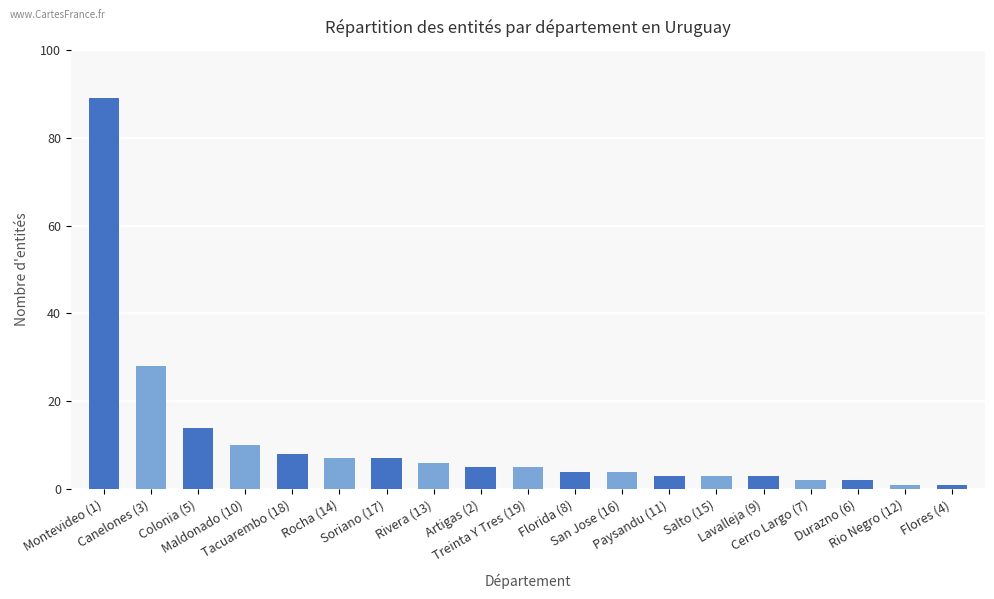

What is the change in value from Rivera (13) to Rio Negro (12)?

-5